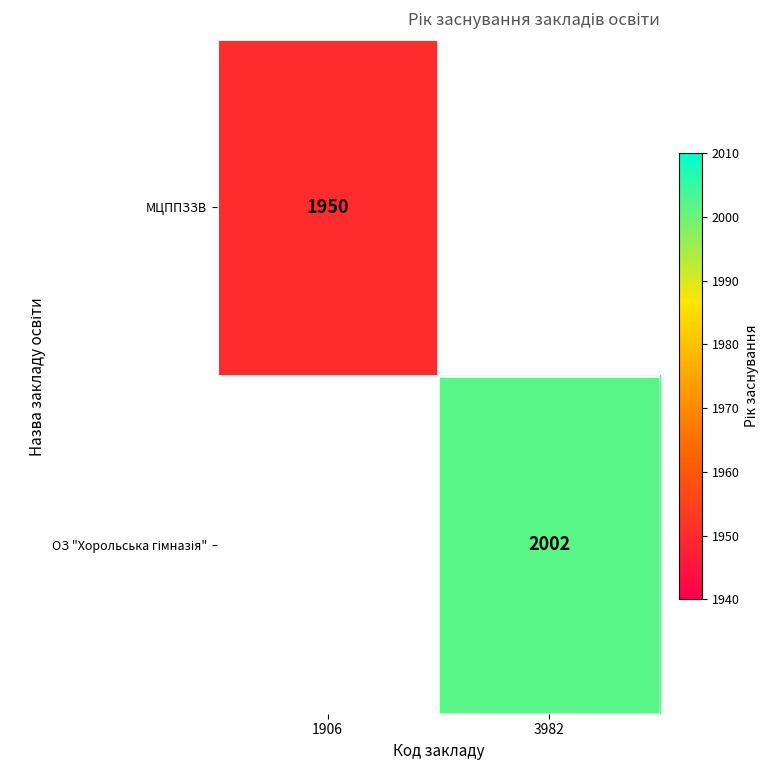

Is it true that МЦППЗЗВ equals 3340 at 1906?

False